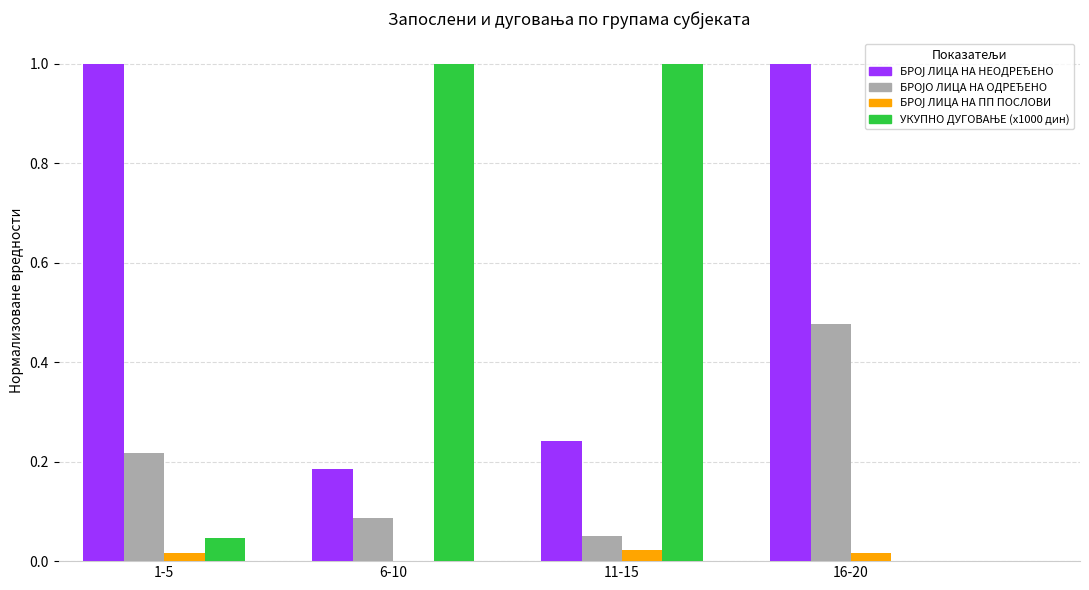

At which category is the sum across all series the highest?

16-20